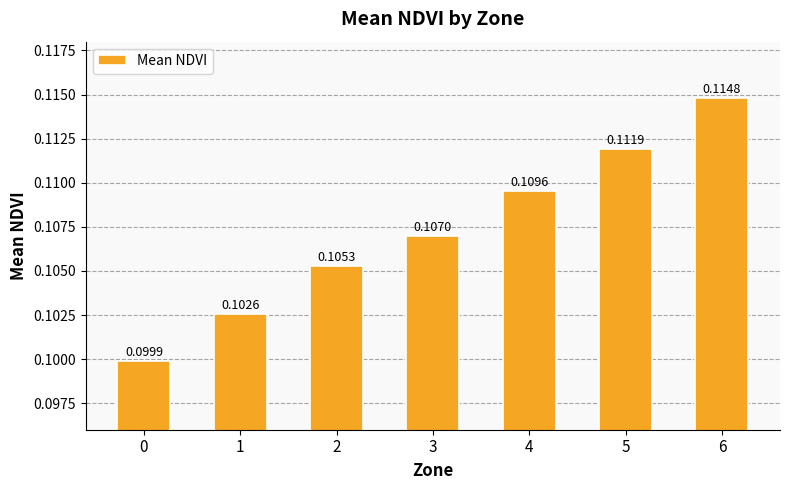

The chart shows a value of 0.1 at 5. True or false?

True